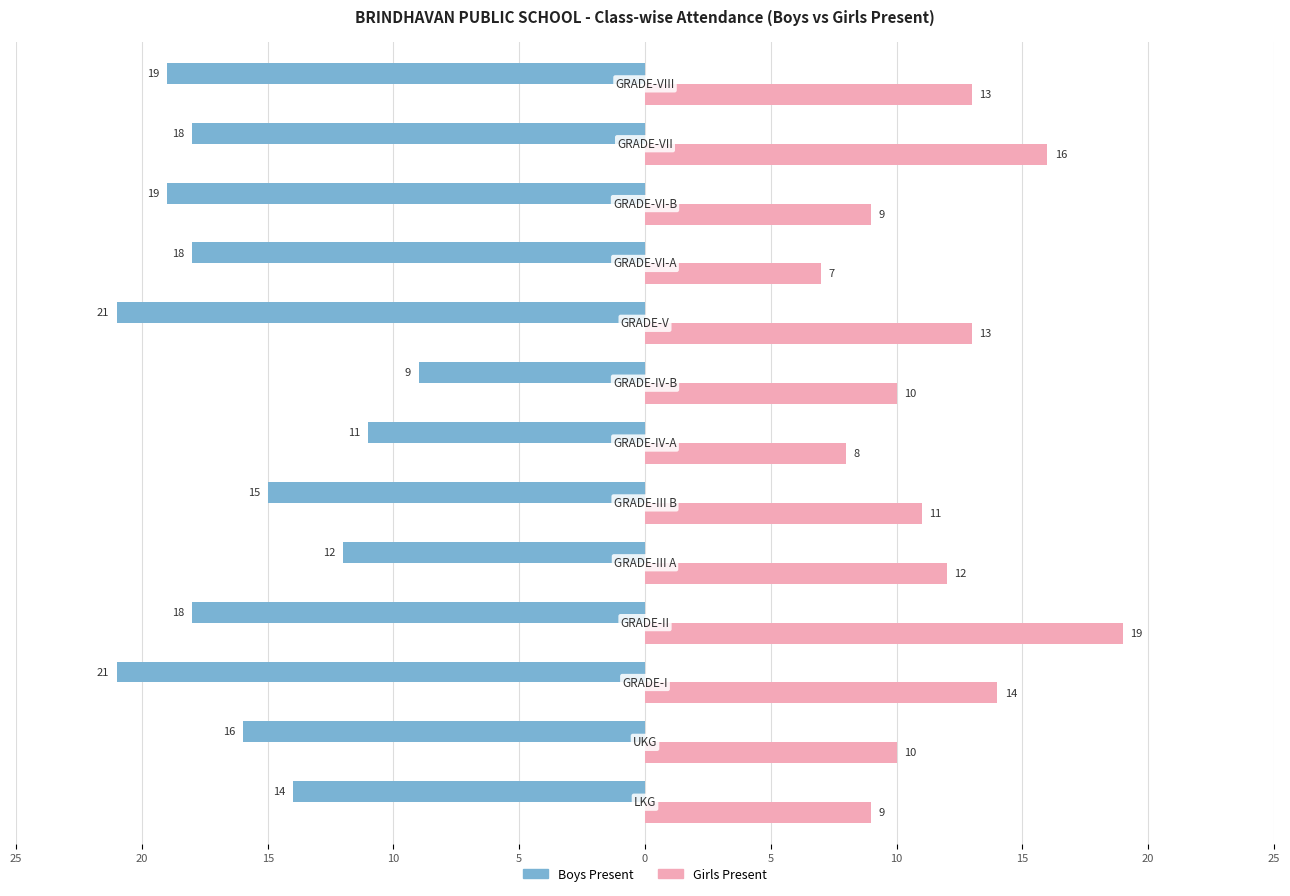

What are all the series names shown in the legend?

Boys Present, Girls Present